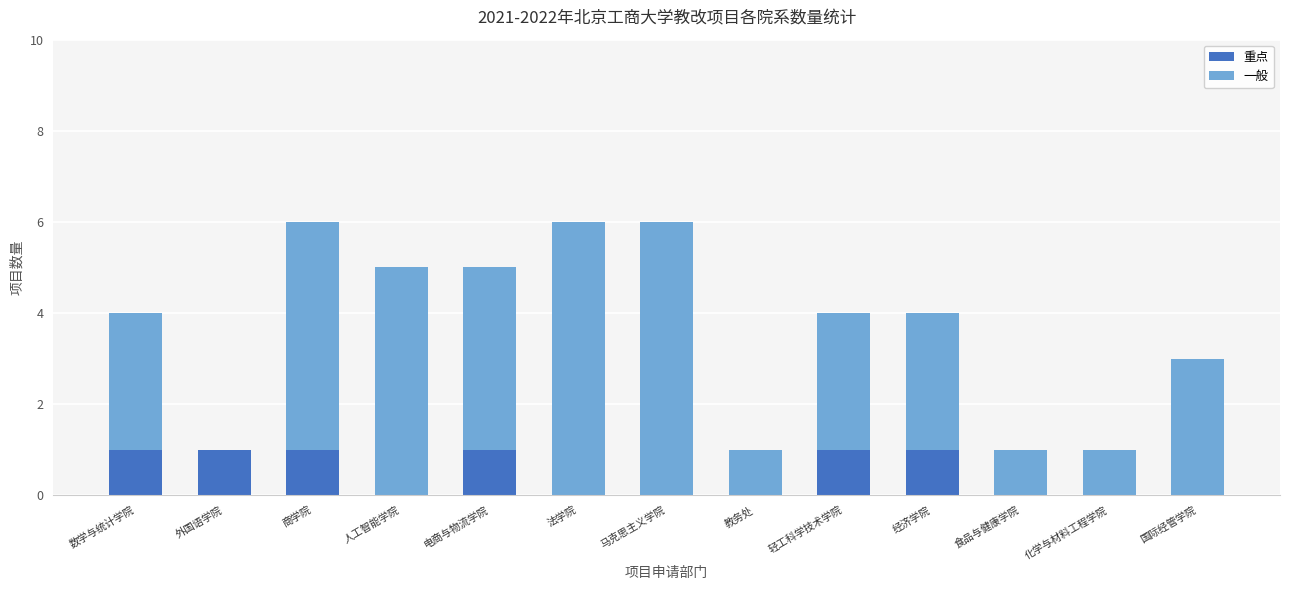

What is the total value across all series at 商学院?

6